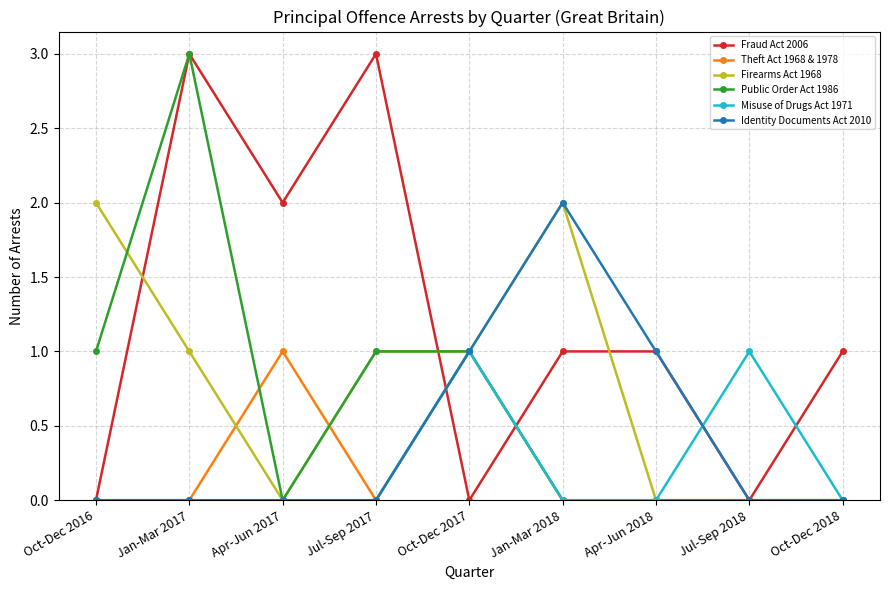

True or false: Fraud Act 2006 has a value of 0 at Apr-Jun 2017.

False